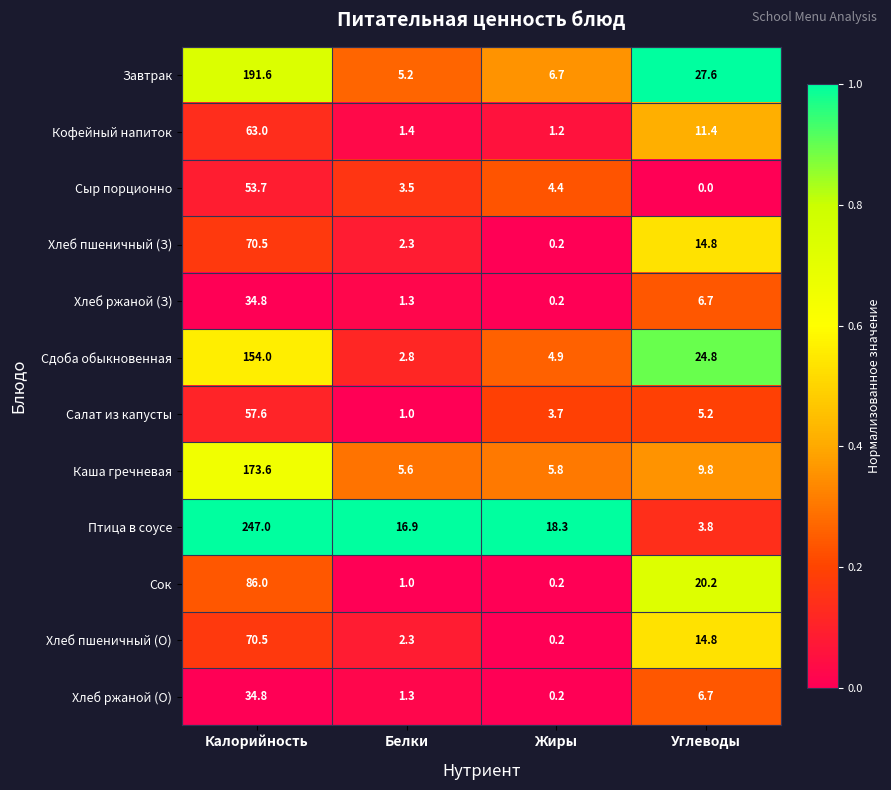

What is the spread (max minus min) of values at Жиры?

18.1